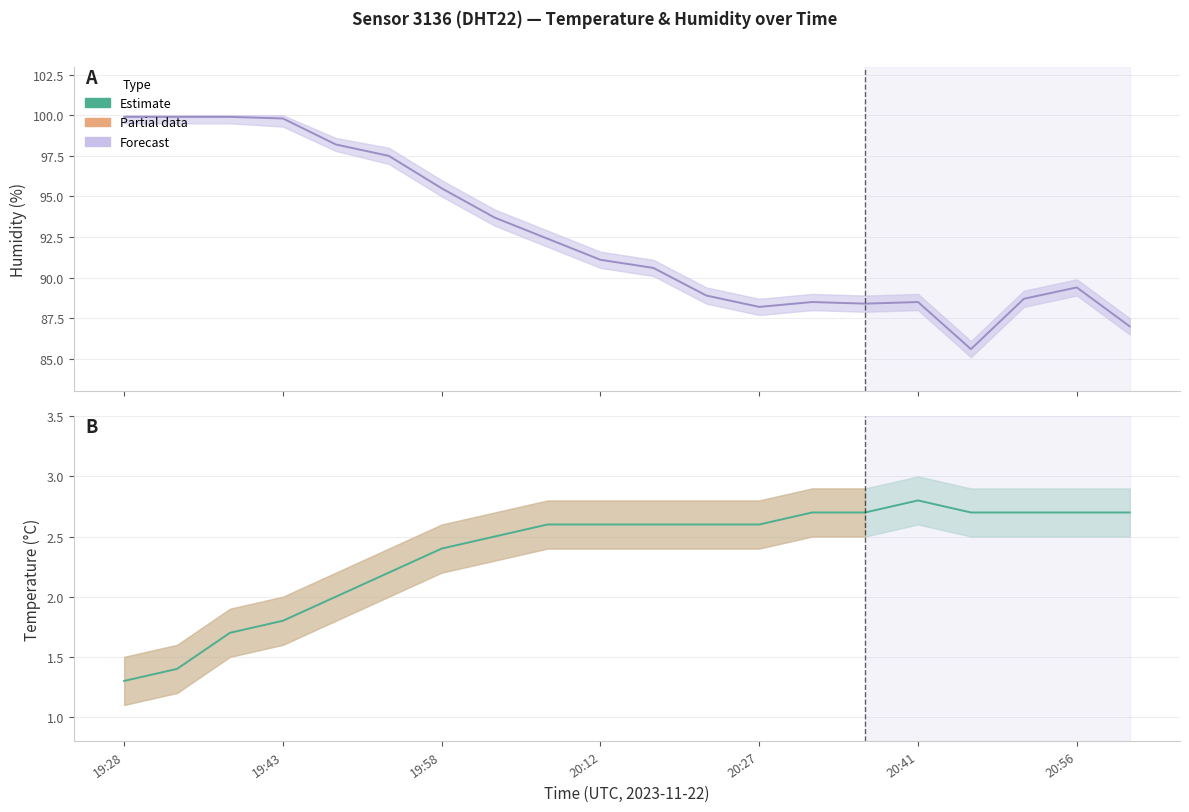

Does the chart display data point markers on the line(s)?

No